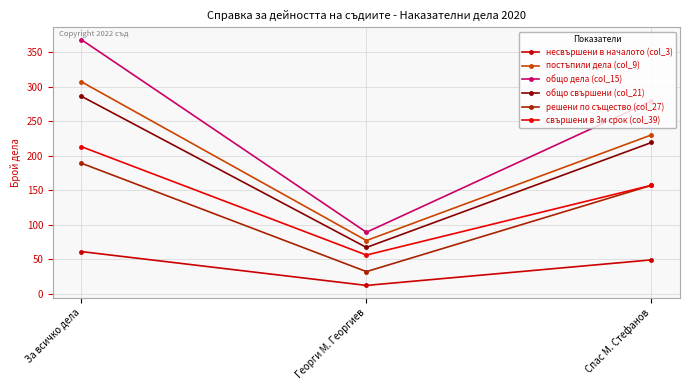

Which series has the largest total across all categories?

общо дела (col_15)